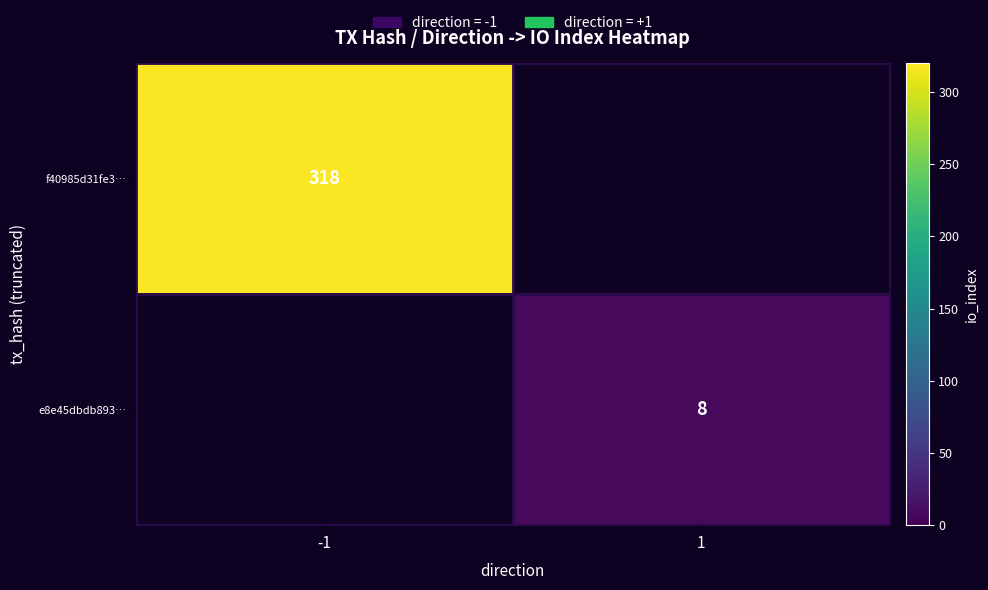

The e8e45dbdb893… series shows 4 at 1. True or false?

False